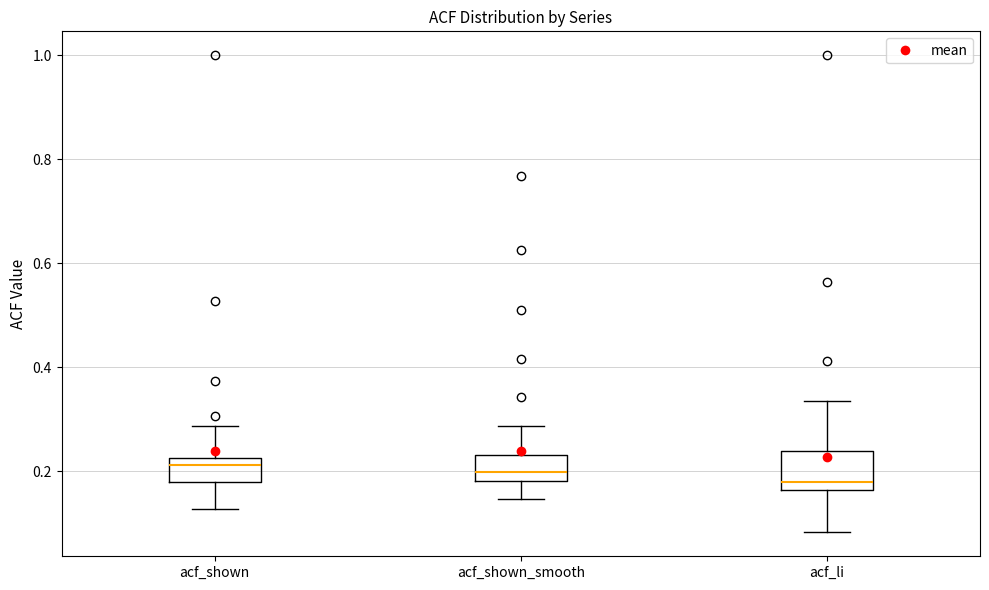

Where is the lower edge of the box for acf_li on the y-axis? The values are not printed on the chart, so give them approximately, as read against the axis.

0.16